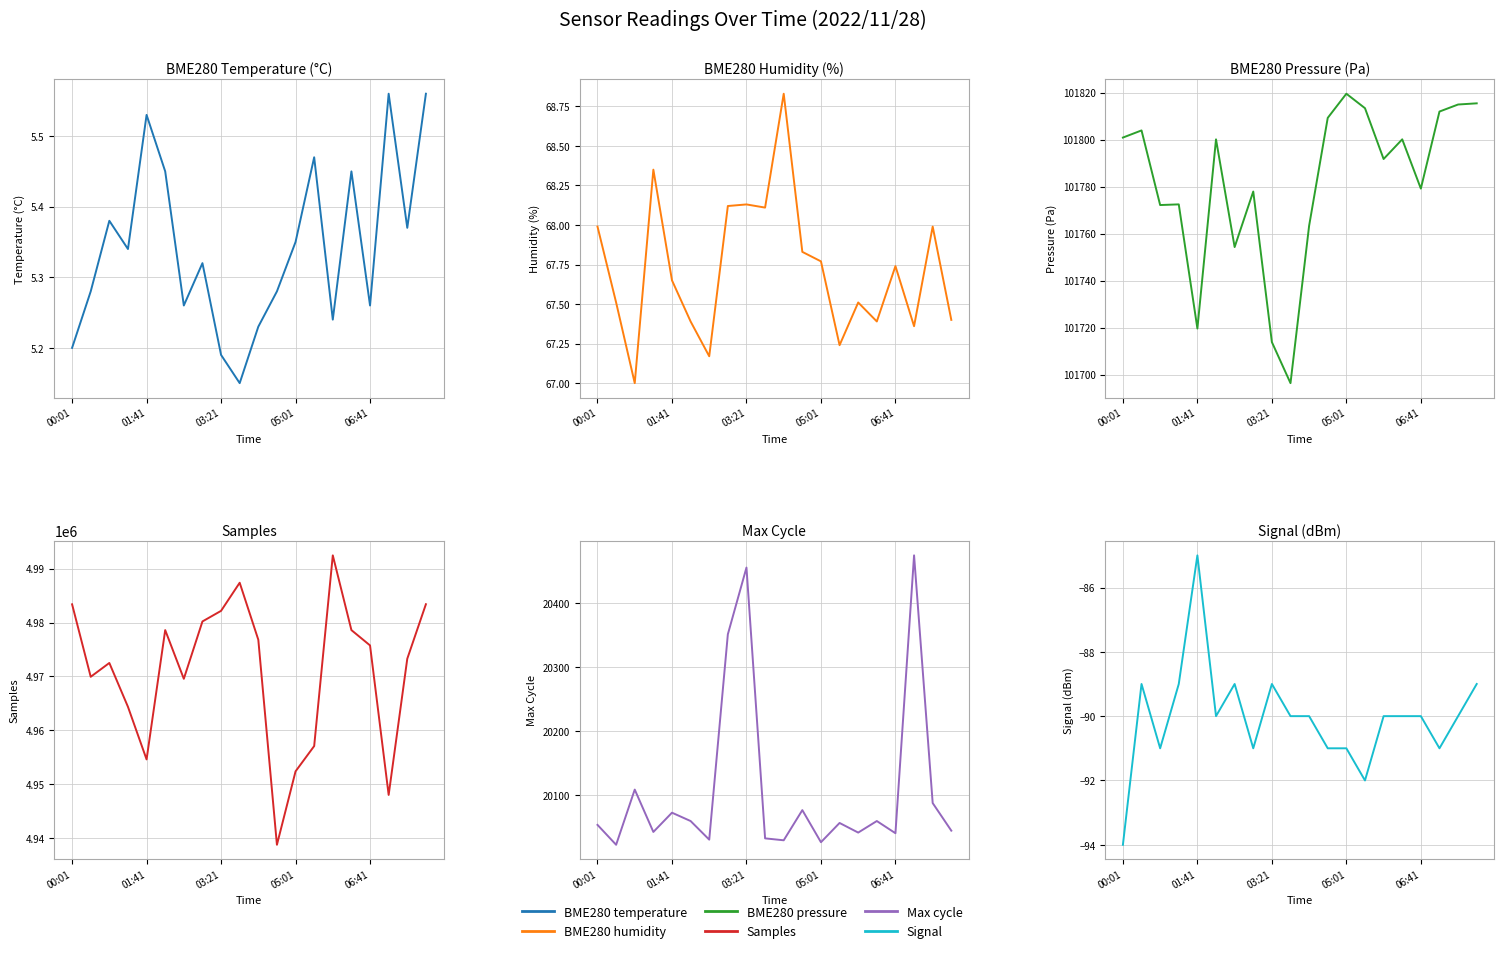

What is the minimum value shown in the chart?

-94.0